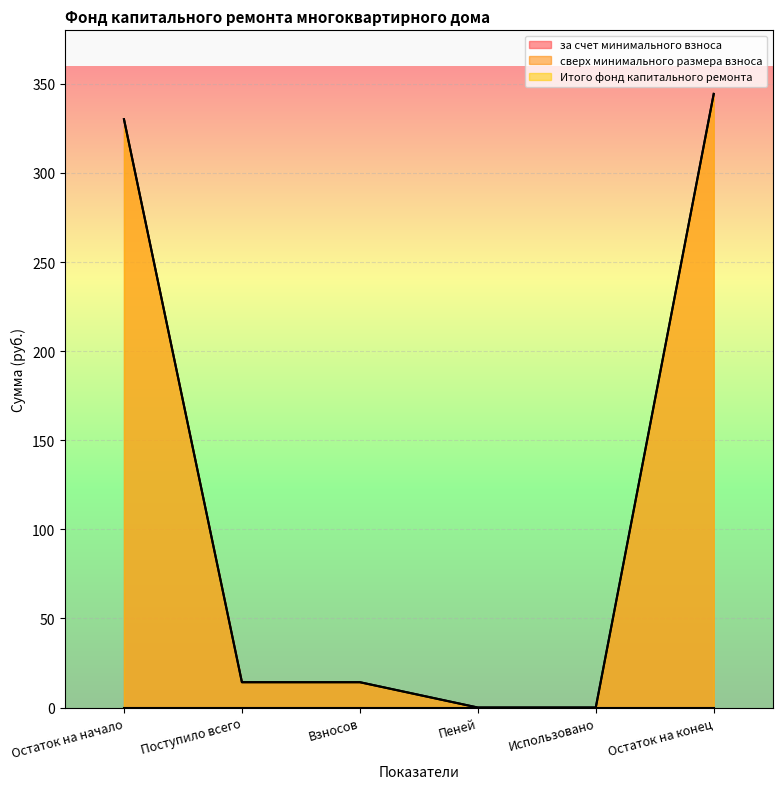

How many data points in Итого фонд капитального ремонта are less than 14?

2